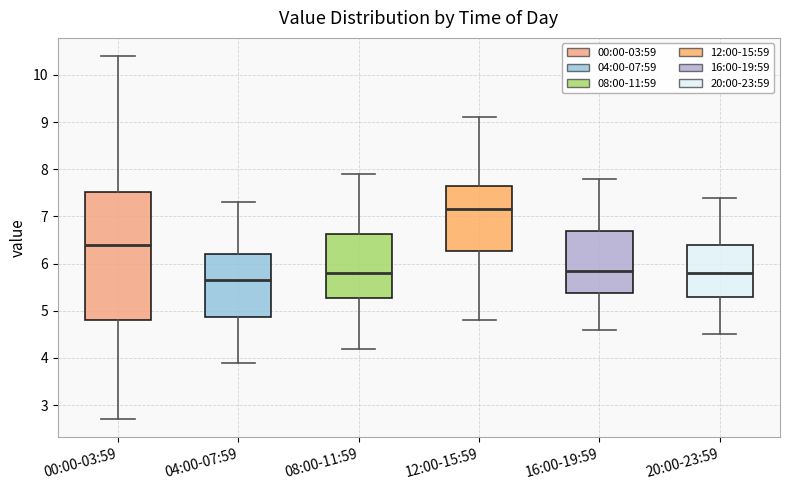

Which box is the tallest, from its lower edge to its upper edge?

00:00-03:59